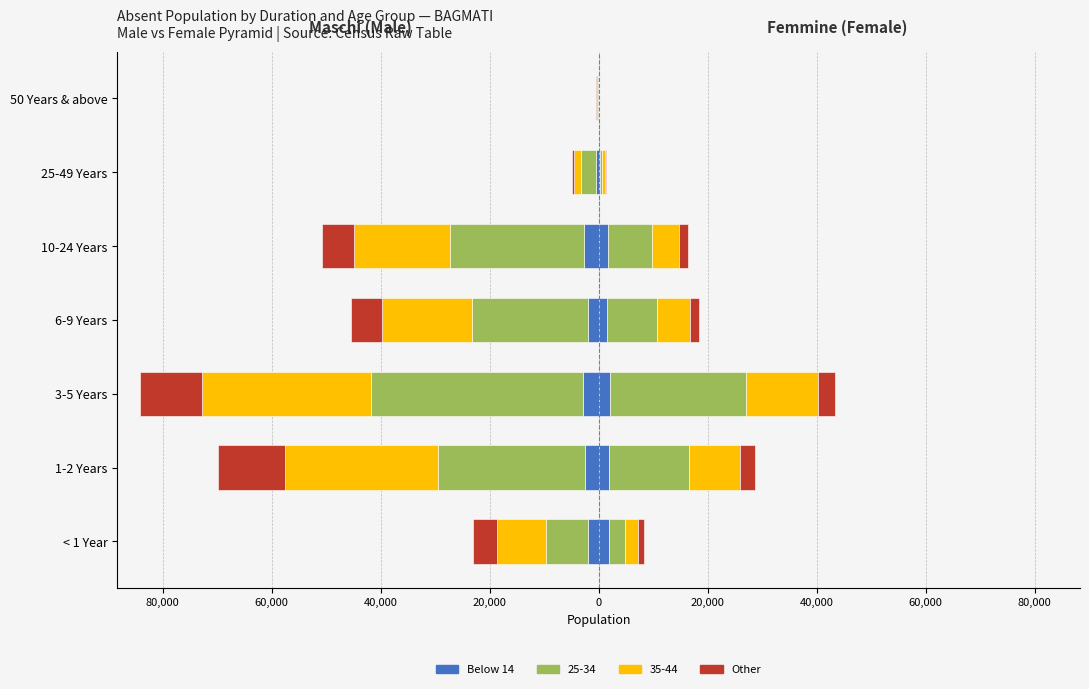

What is the value of the Other bar at the 1st from the left?

-4379